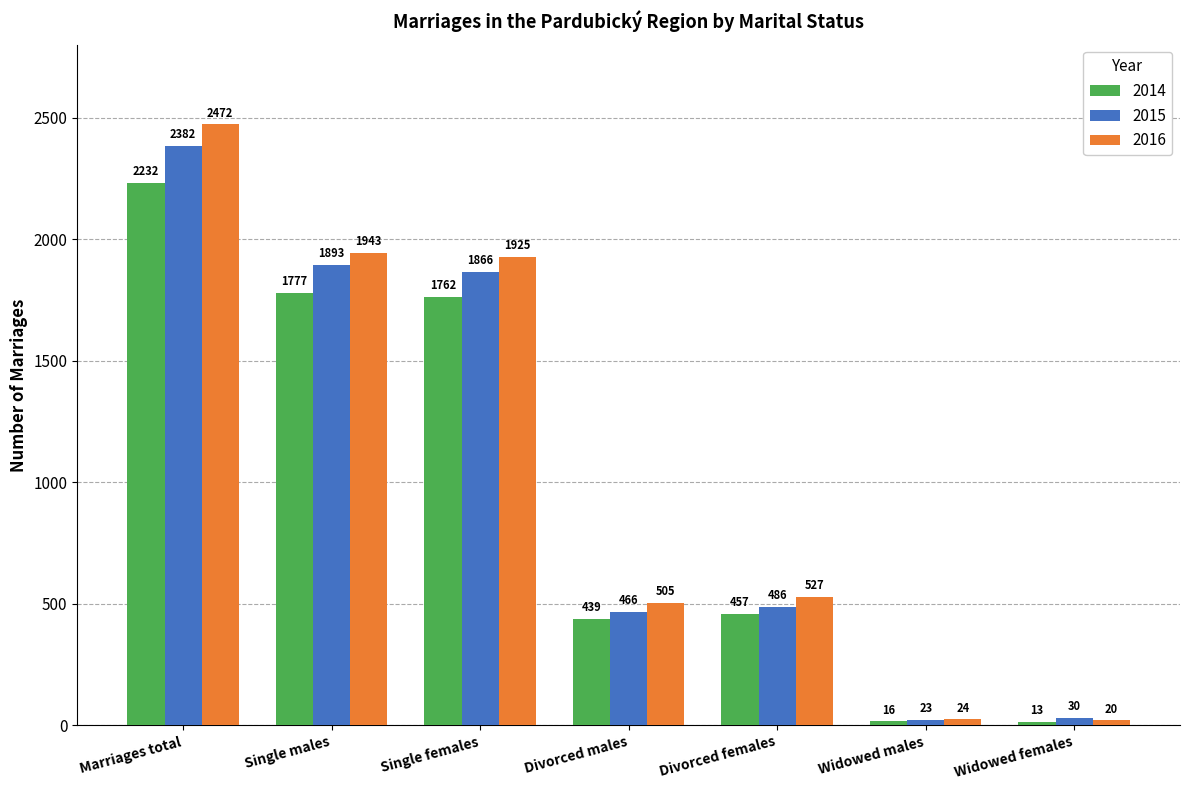

Reading left to right, list all the values displayed in this chart.

2014: 2232	1777	1762	439	457	16	13
2015: 2382	1893	1866	466	486	23	30
2016: 2472	1943	1925	505	527	24	20